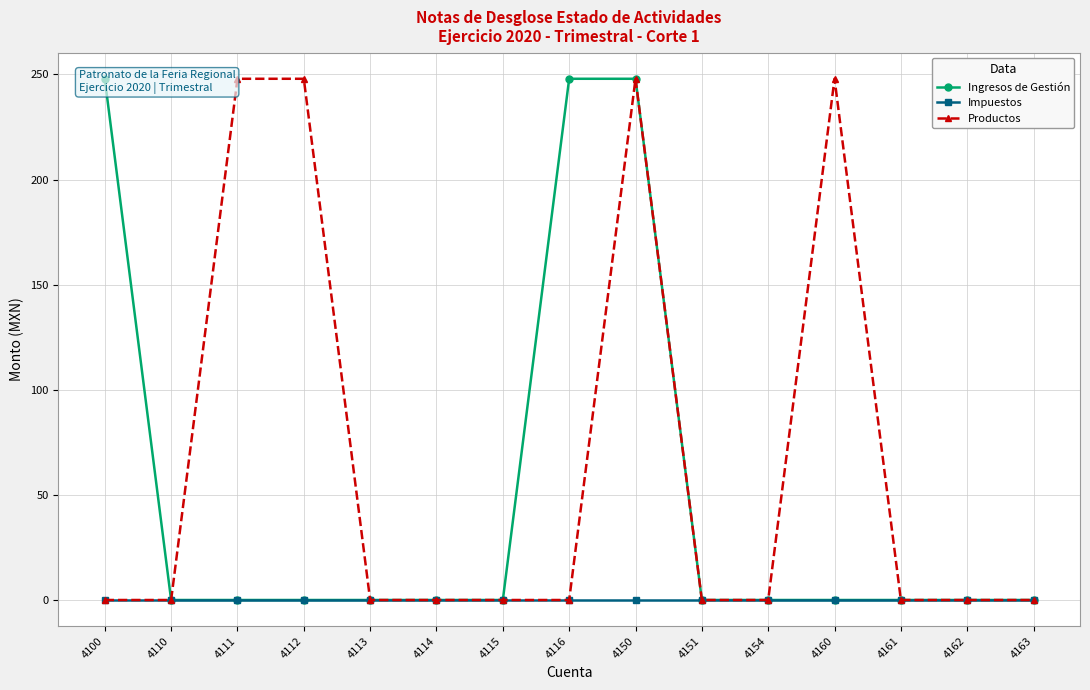

The Productos series shows 173.1 at 4100. True or false?

False